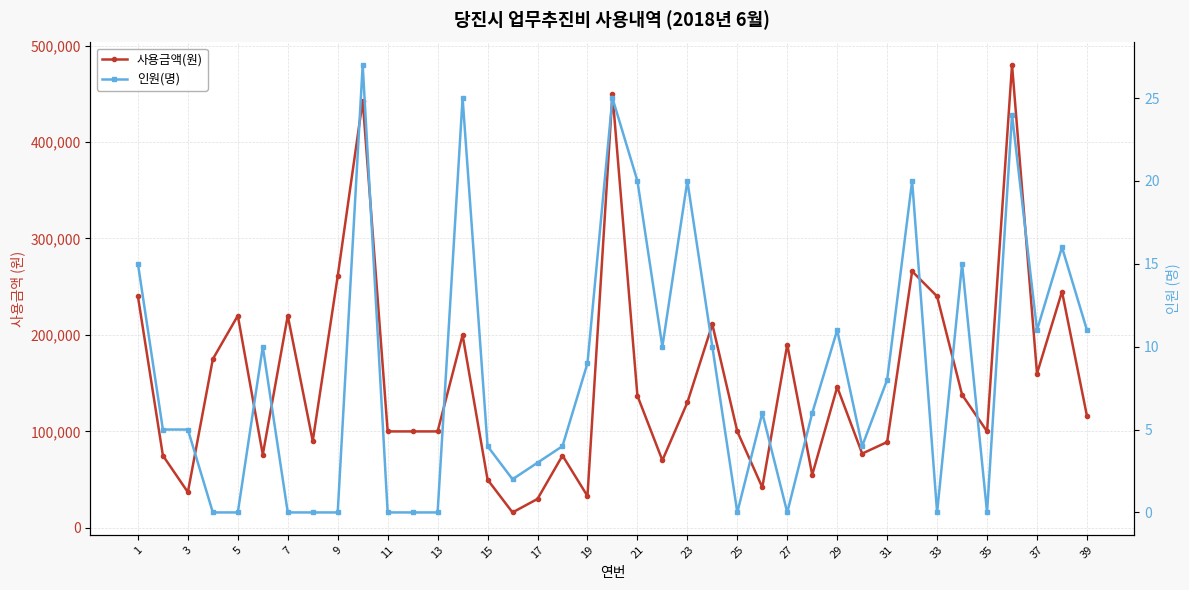

Between 39 and 25, which is larger?

39